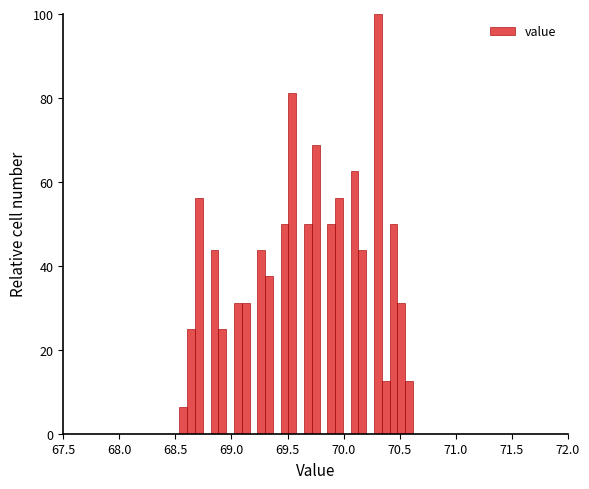

Around what value on the x-axis is the tallest bar? Give the approximate position of its centre, as read against the axis.

70.30